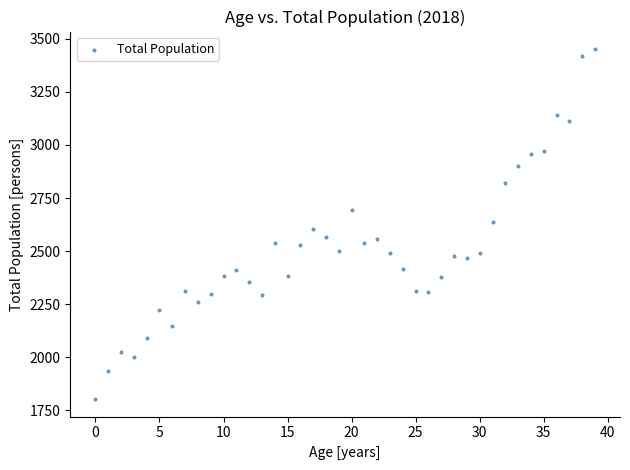

What is the range of Y values (max minus min)?

1649